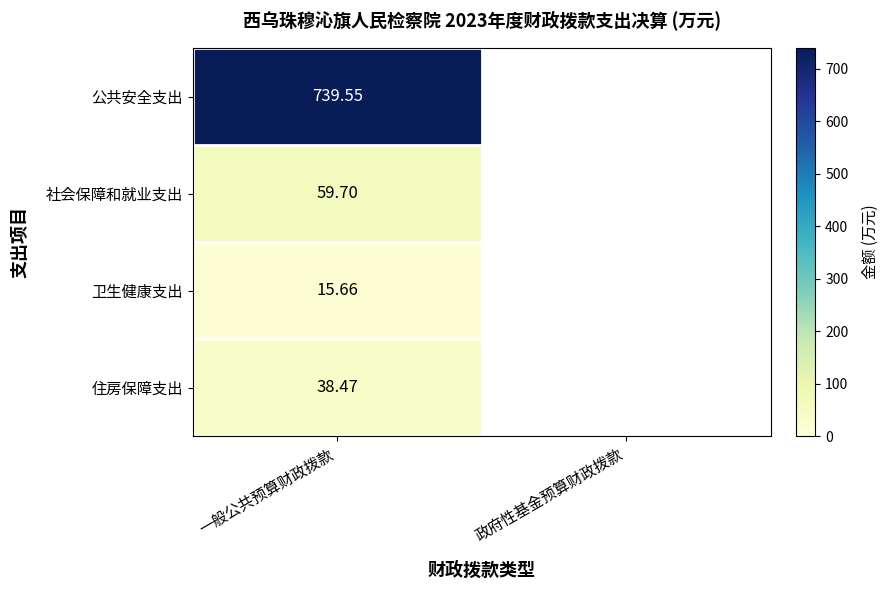

Rank the series at 一般公共预算财政拨款 from lowest to highest value.

卫生健康支出, 住房保障支出, 社会保障和就业支出, 公共安全支出